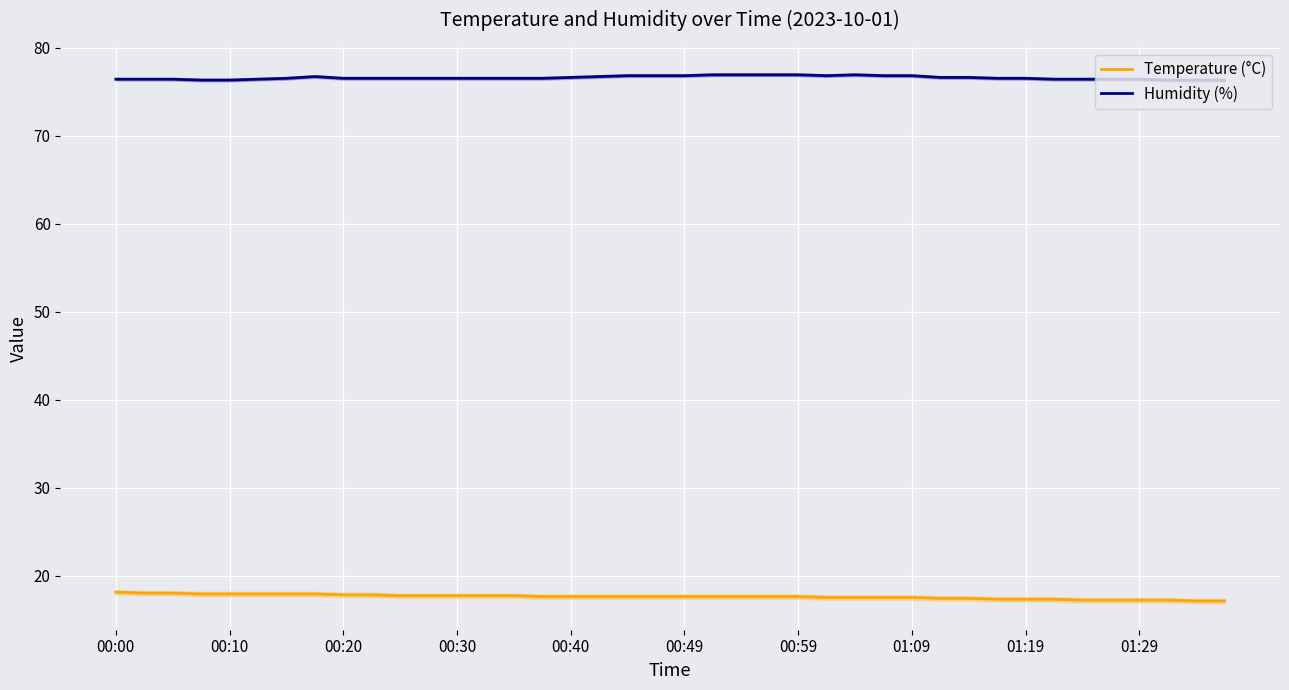

What is the minimum value for Humidity (%)?

76.3